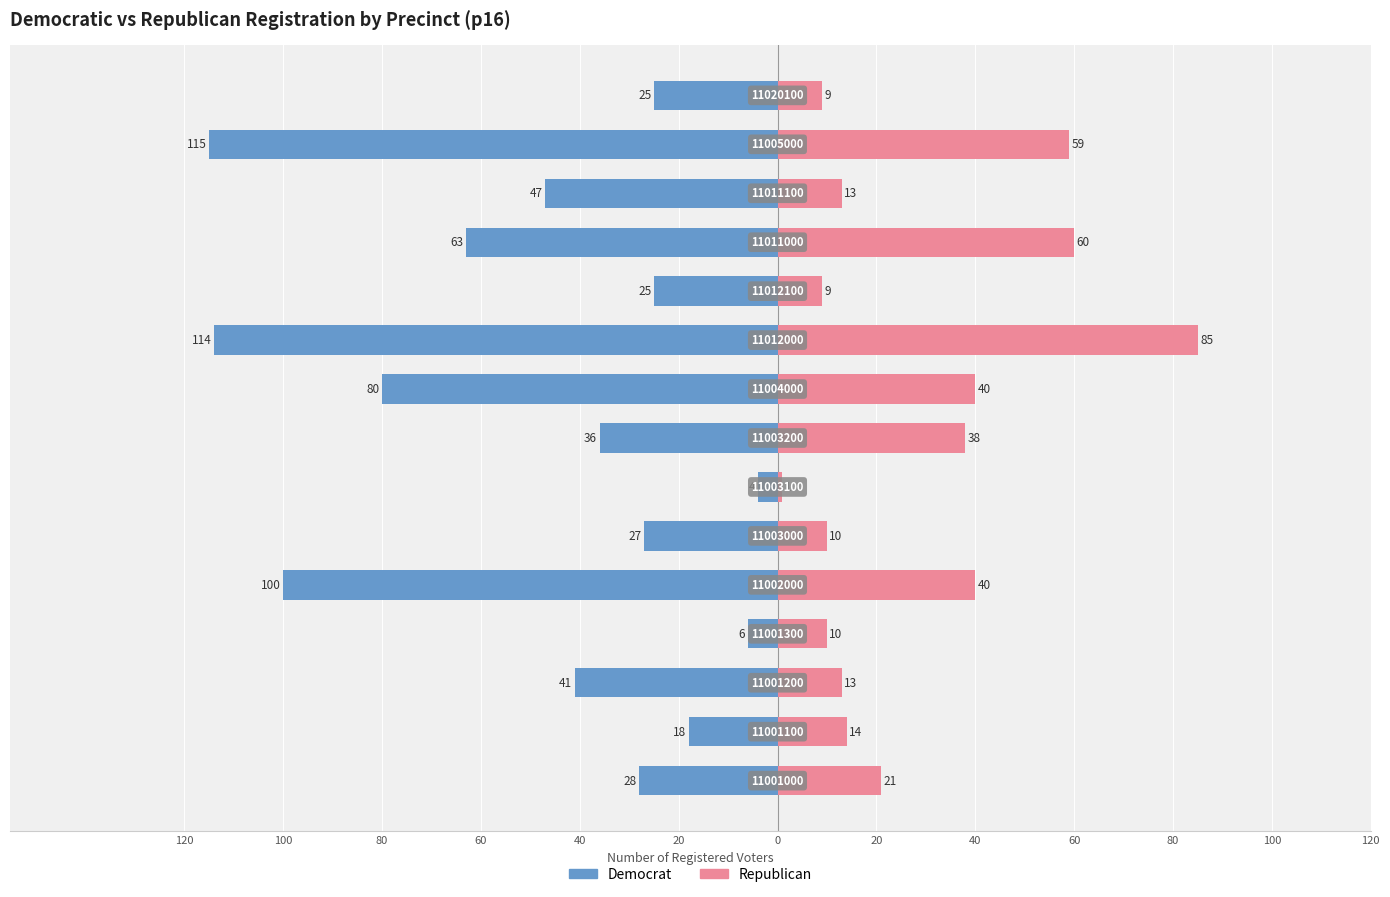

What is the value of the Republican bar at the 5th from the left?

40